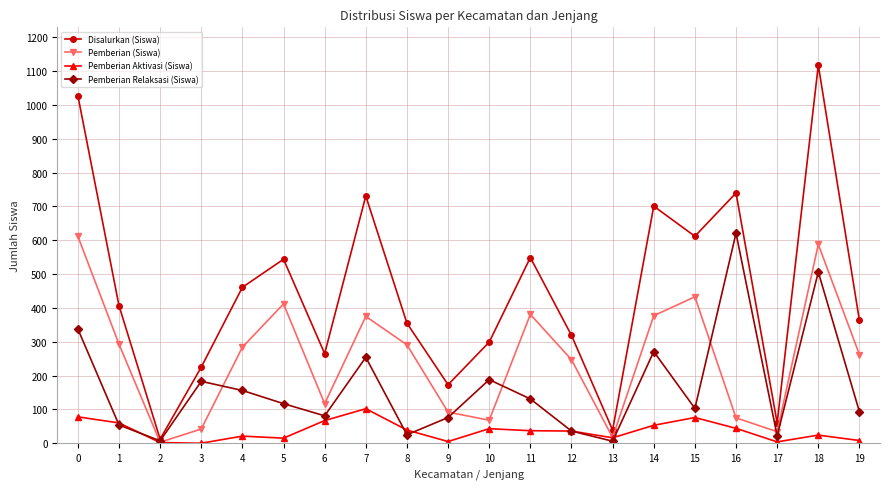

Rank the series by their average value, from highest to lowest.

Disalurkan (Siswa), Pemberian (Siswa), Pemberian Relaksasi (Siswa), Pemberian Aktivasi (Siswa)